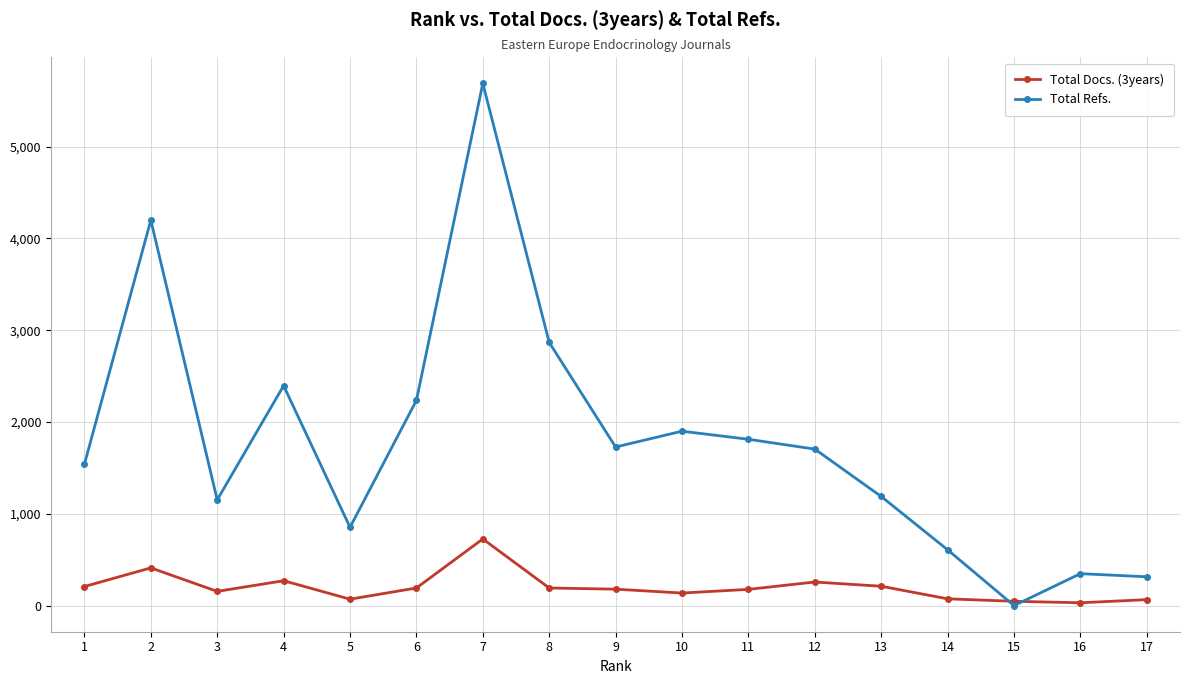

Which series has the largest range (max minus min)?

Total Refs.